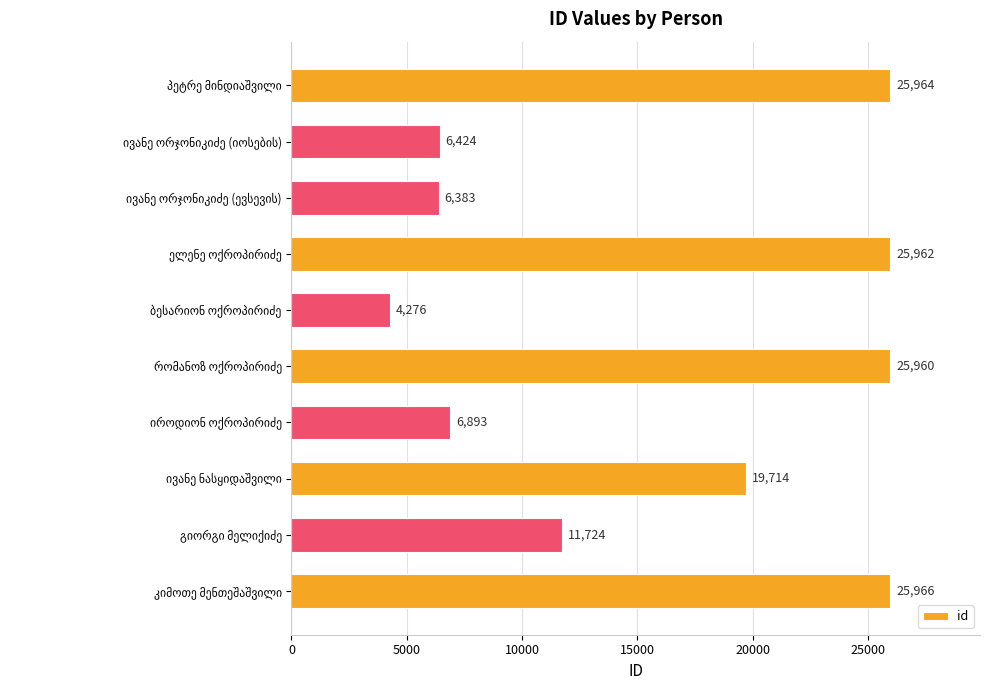

What is the minimum value shown in the chart?

4276